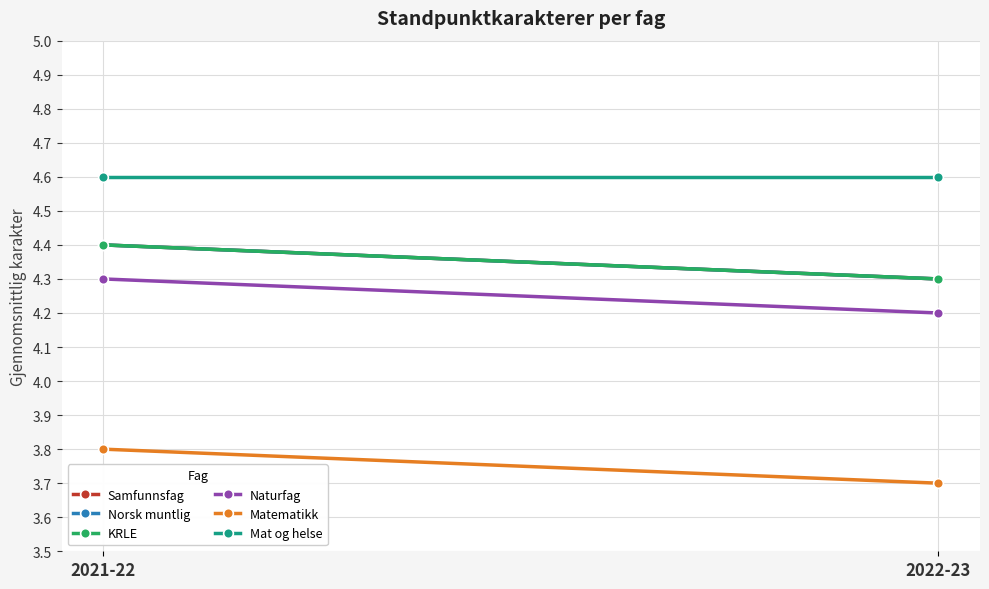

Count the number of categories in the chart.

2